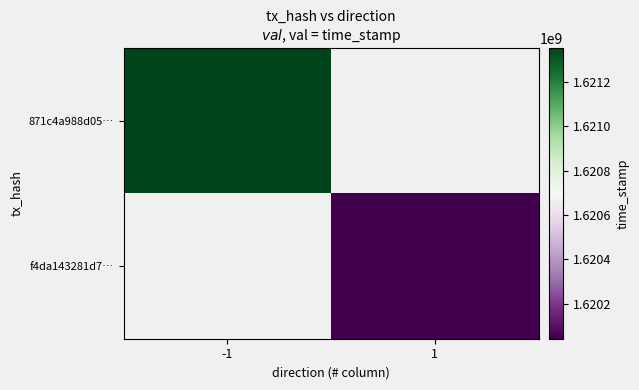

The value of 871c4a988d05… at -1 is 1621351298.0. True or false?

True